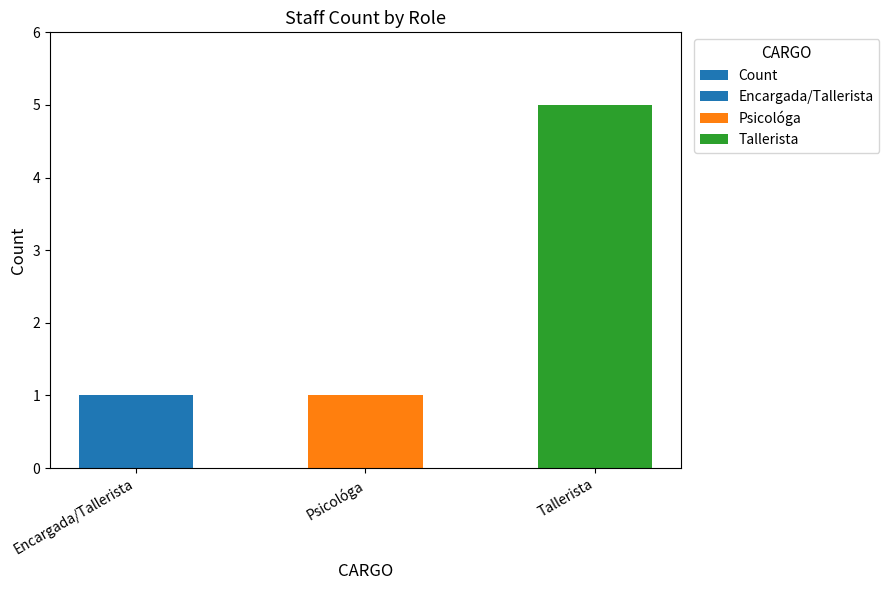

Is it true that the value at Encargada/Tallerista is 0?

False